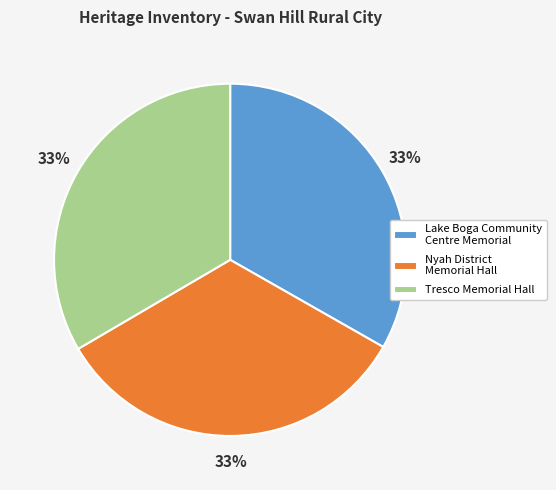

Is there a majority slice in this chart?

No